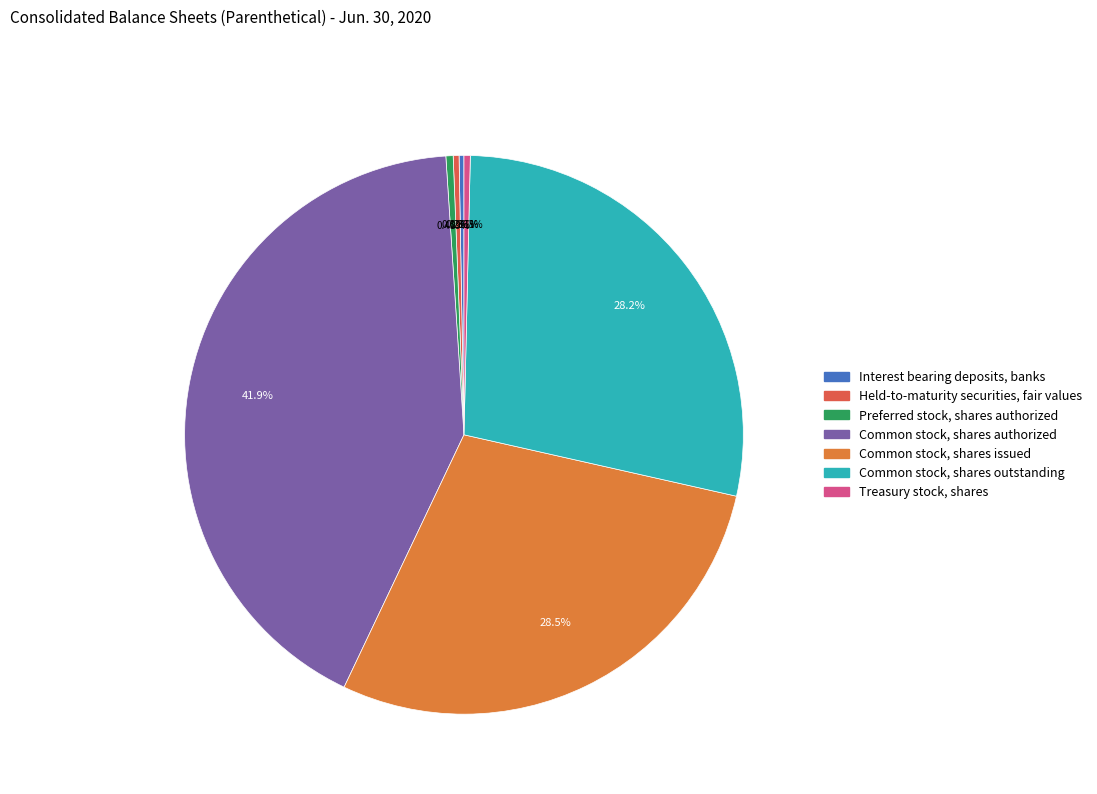

How many segments does this pie chart have?

7